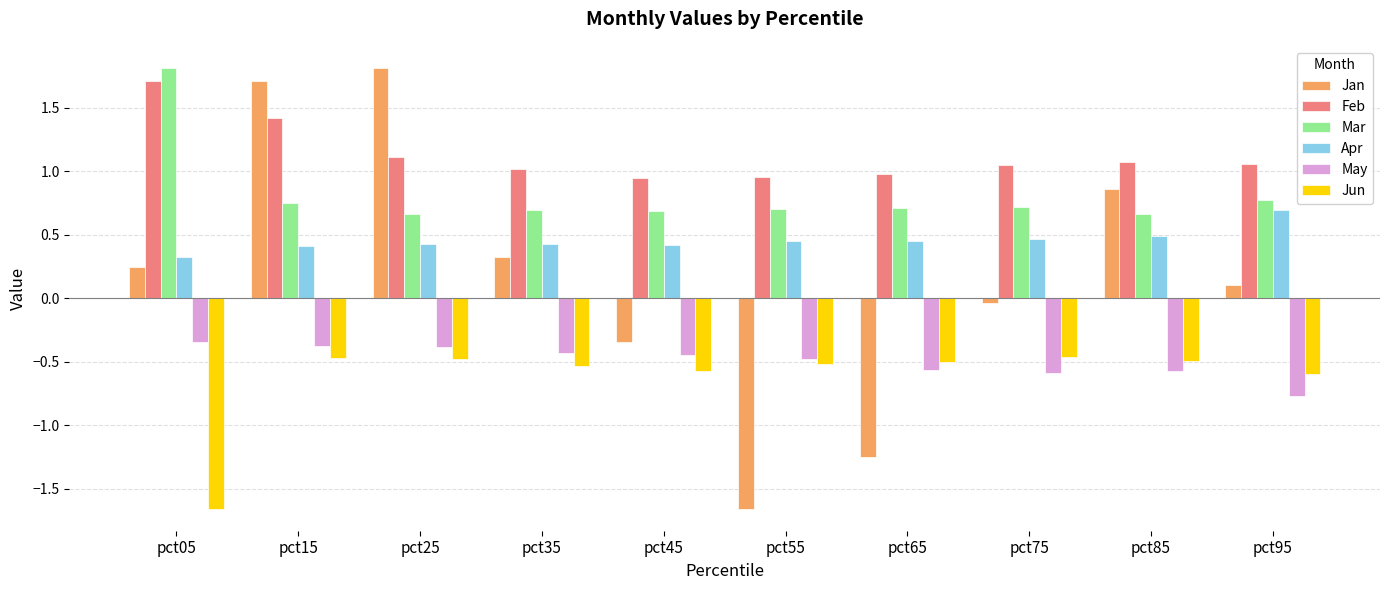

The value of Mar at pct05 is 1.8. True or false?

True